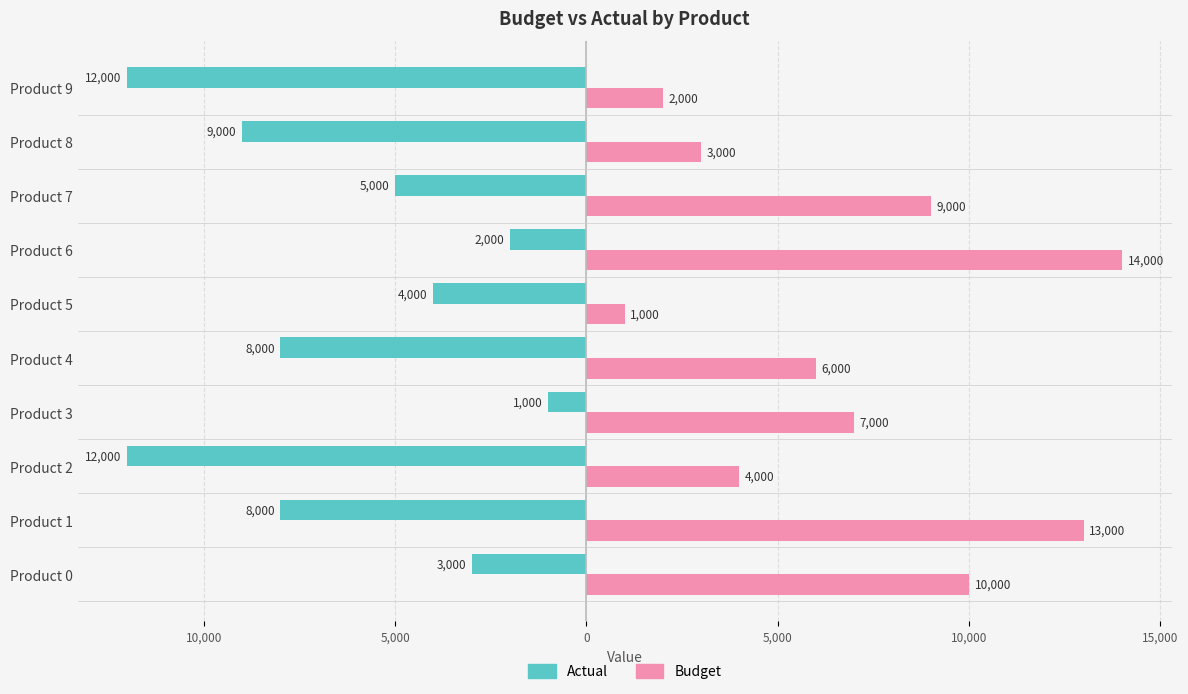

Which series has the largest total across all categories?

Budget